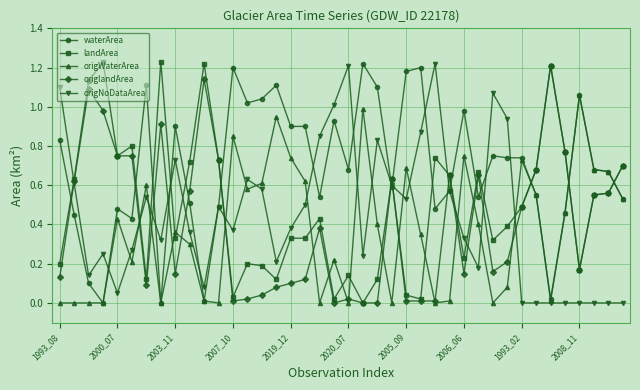

How many intersections are there between waterArea and landArea?

15